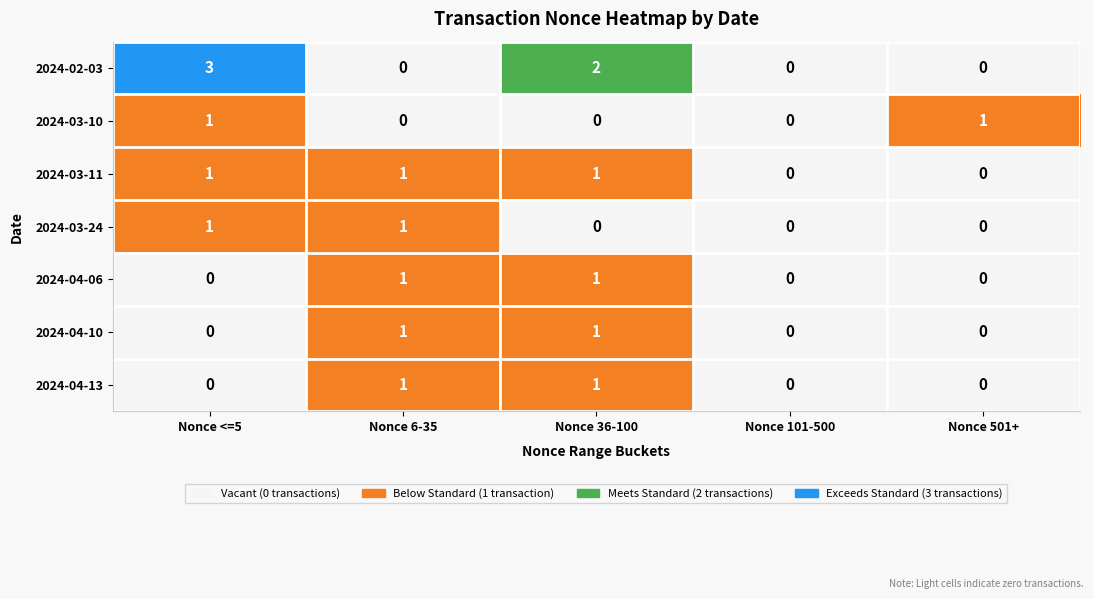

How many categories are shown in the chart?

5